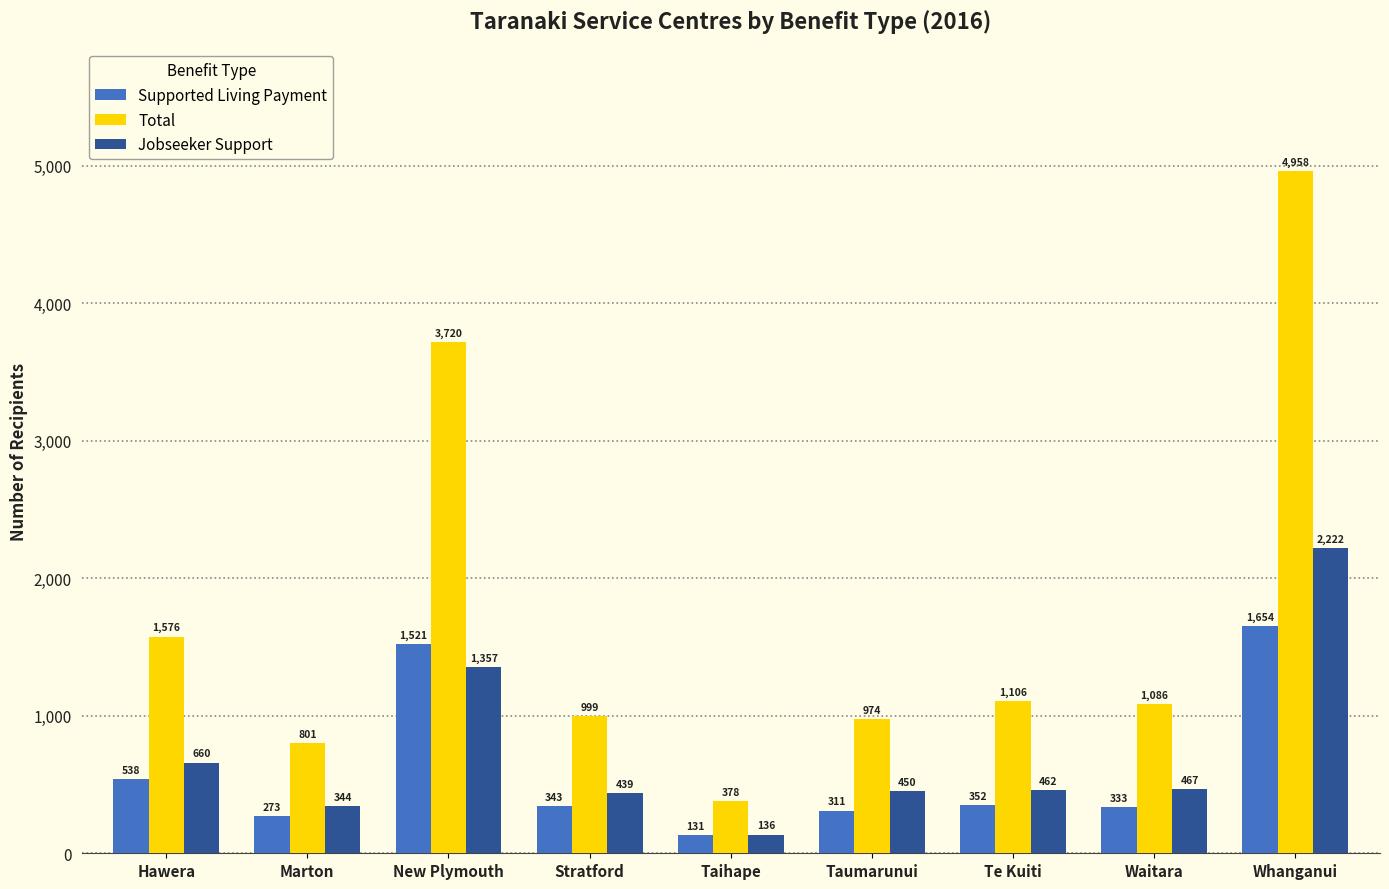

How many categories are shown in the chart?

9